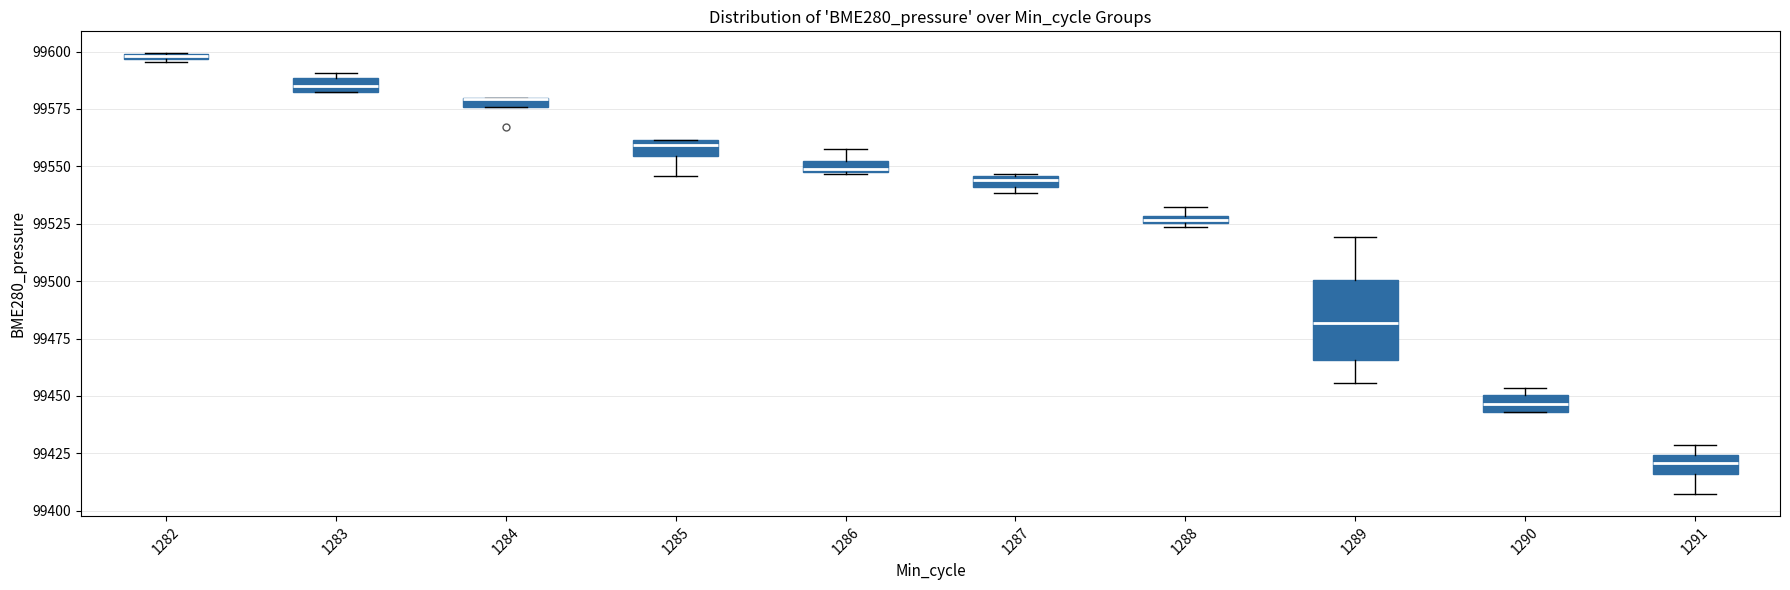

Where does the upper whisker of the box at x = 1286 end on the y-axis? The values are not printed on the chart, so give them approximately, as read against the axis.

99555